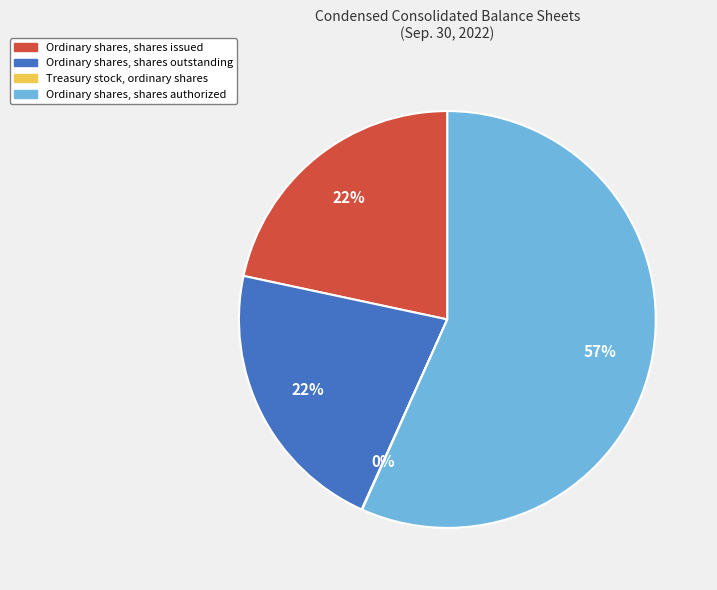

Is it true that Ordinary shares, shares issued is 22% of the pie?

True